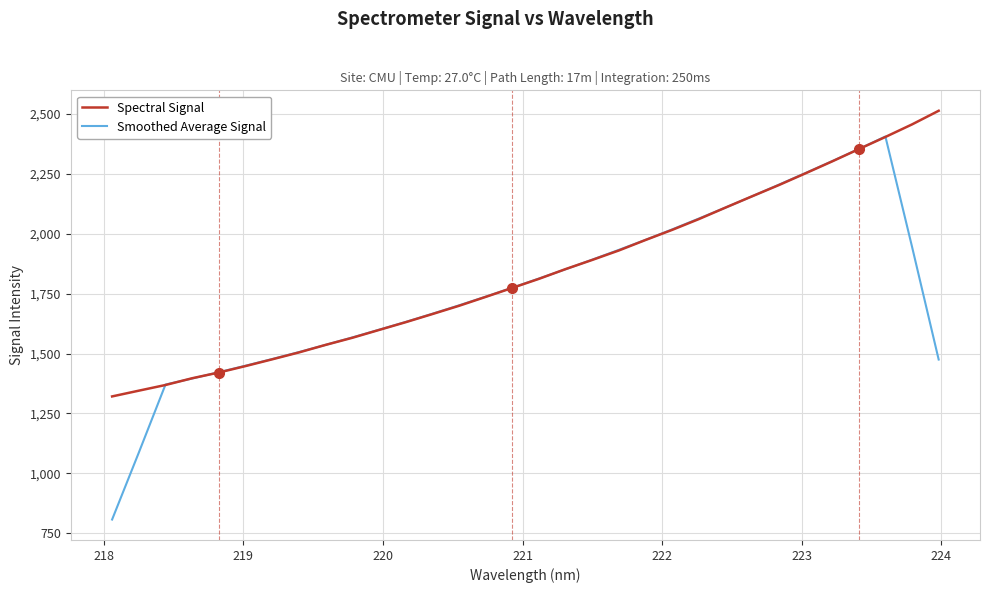

What is the maximum value for Smoothed Average Signal?

2406.5